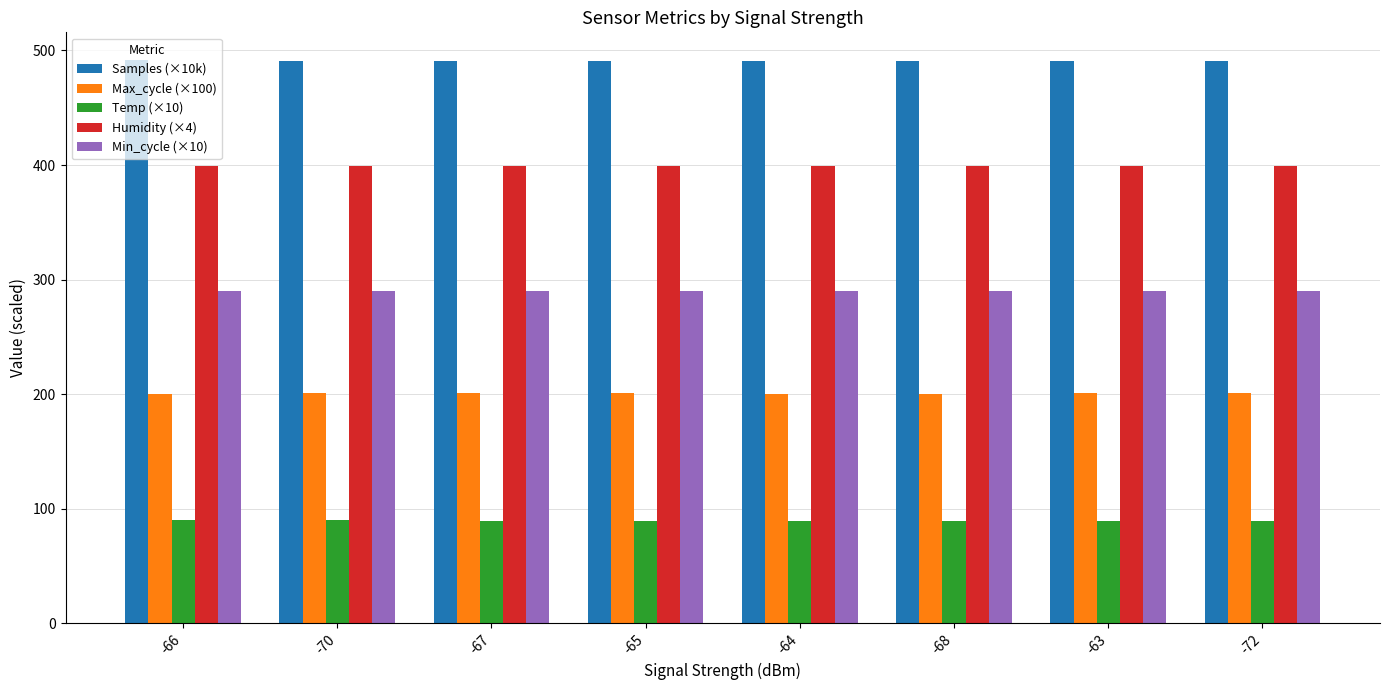

What is the total value across all series at -65?

1470.4